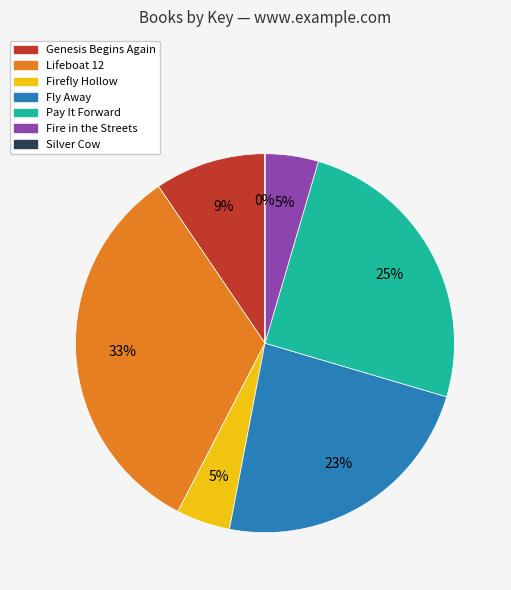

To the nearest percent, what is the average slice percentage?

14%